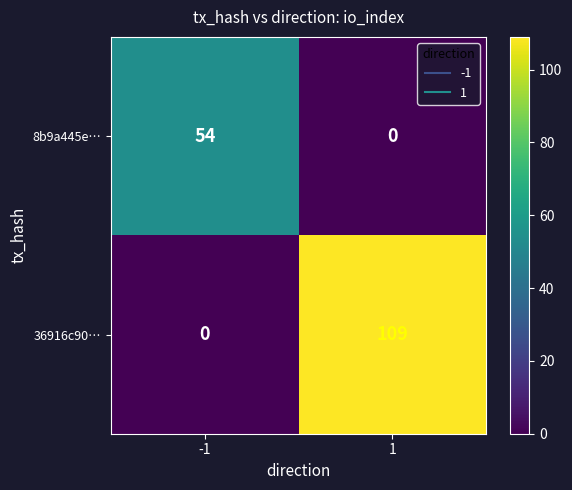

What is the difference between the maximum and minimum values in the 36916c90… series?

109